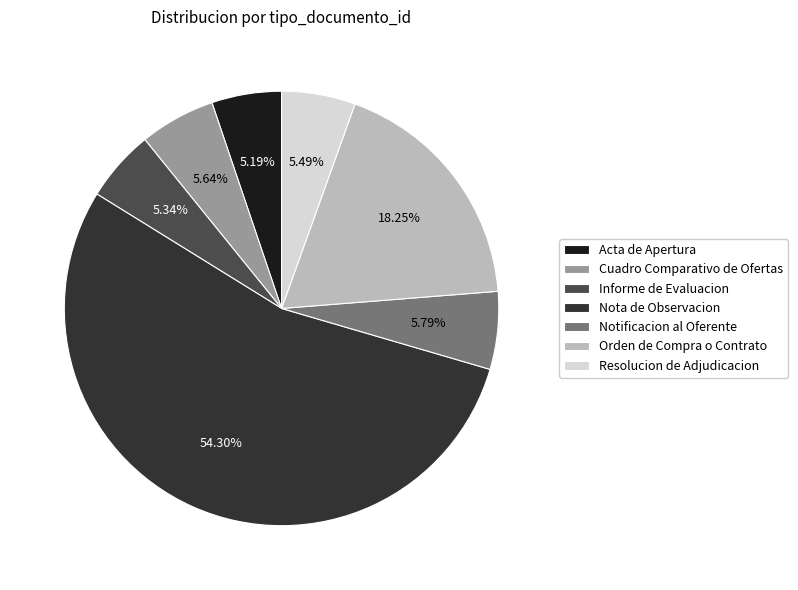

Combined, do Notificacion al Oferente and Nota de Observacion account for over 50%?

Yes